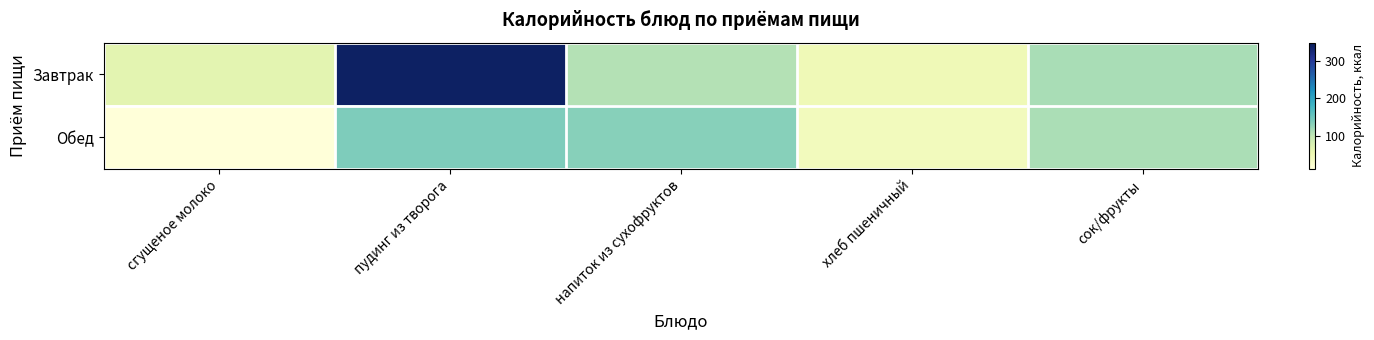

Reading left to right, list all the values displayed in this chart.

Завтрак: сгущеное молоко=63.5	пудинг из творога=341.9	напиток из сухофруктов=106.0	хлеб пшеничный=47.0	сок/фрукты=113.4
Обед: сгущеное молоко=10.1	пудинг из творога=137.7	напиток из сухофруктов=132.7	хлеб пшеничный=40.2	сок/фрукты=112.0